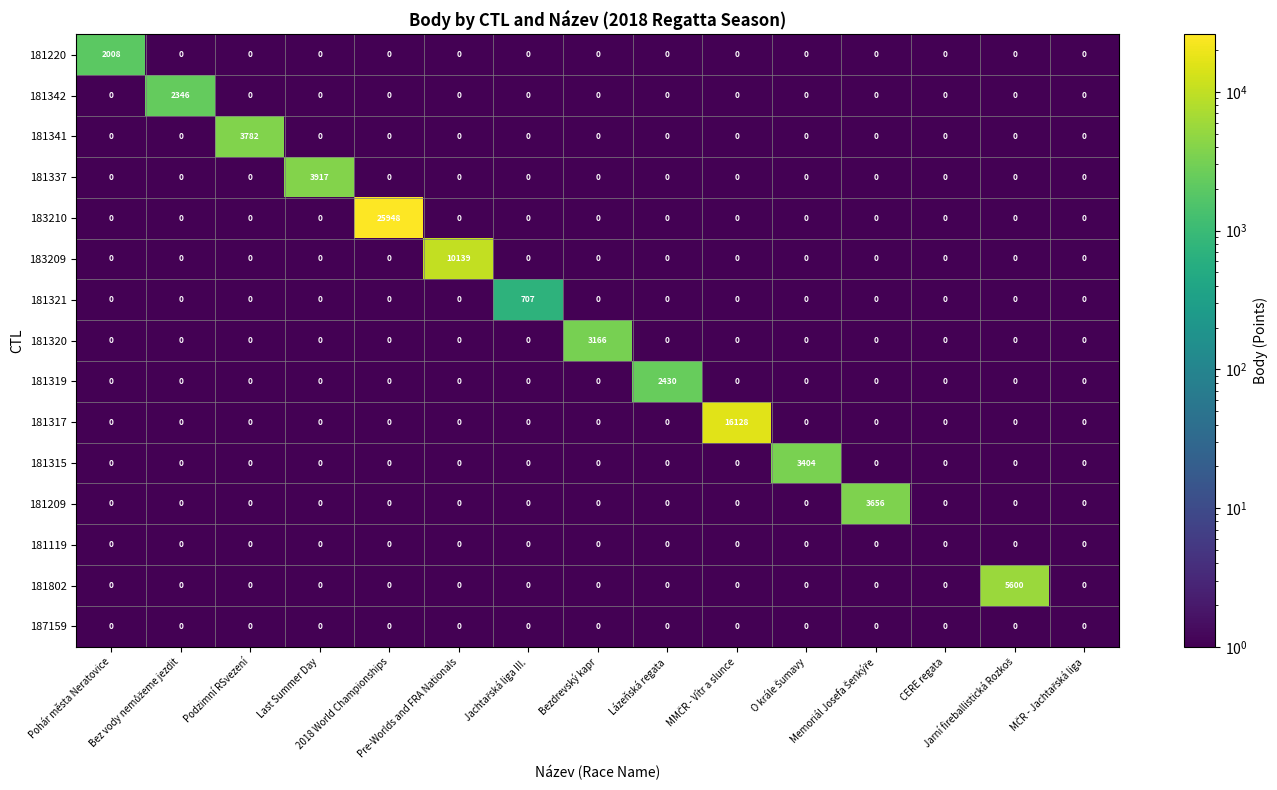

What is the maximum value for 181320?

3166